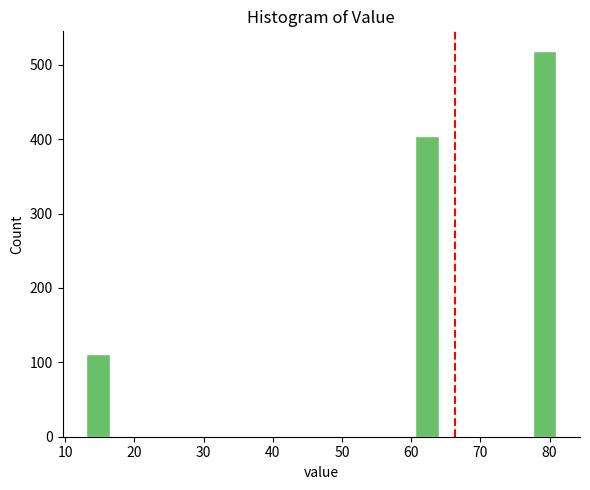

Around what value on the x-axis is the tallest bar? Give the approximate position of its centre, as read against the axis.

79